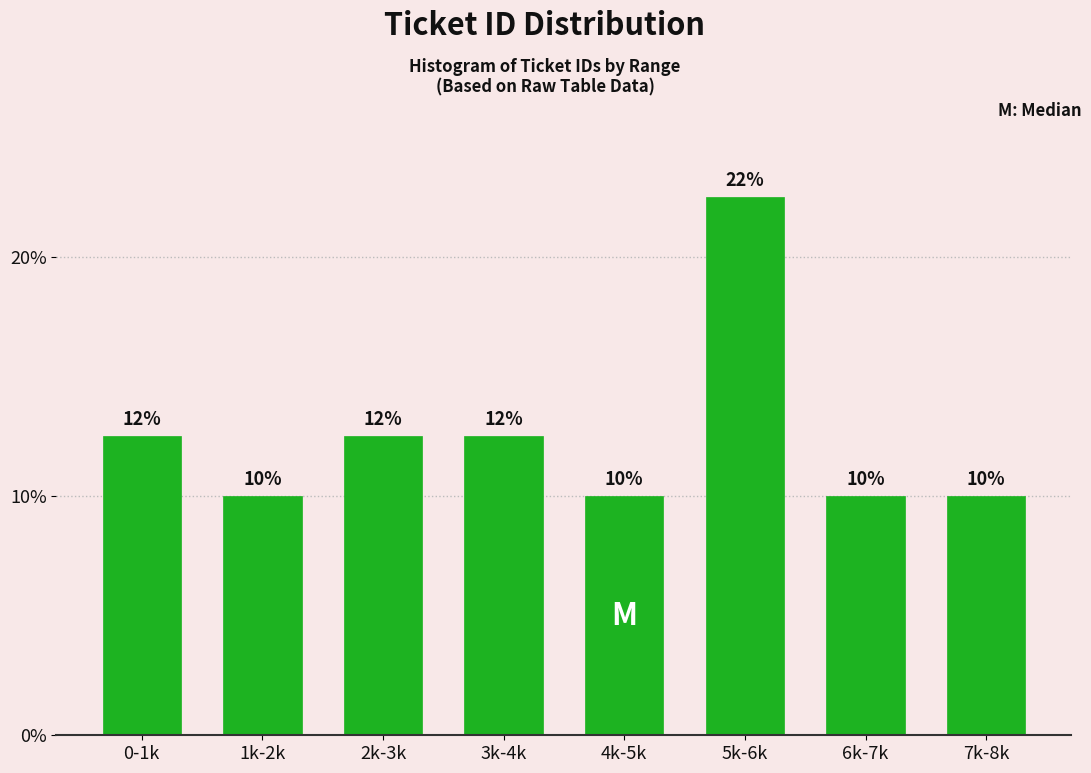

The chart shows a value of 20.4 at 3k-4k. True or false?

False